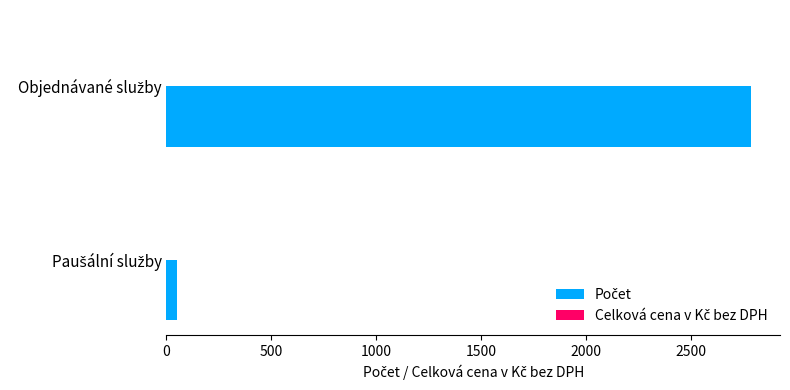

What is the difference between the maximum and minimum values?

2738